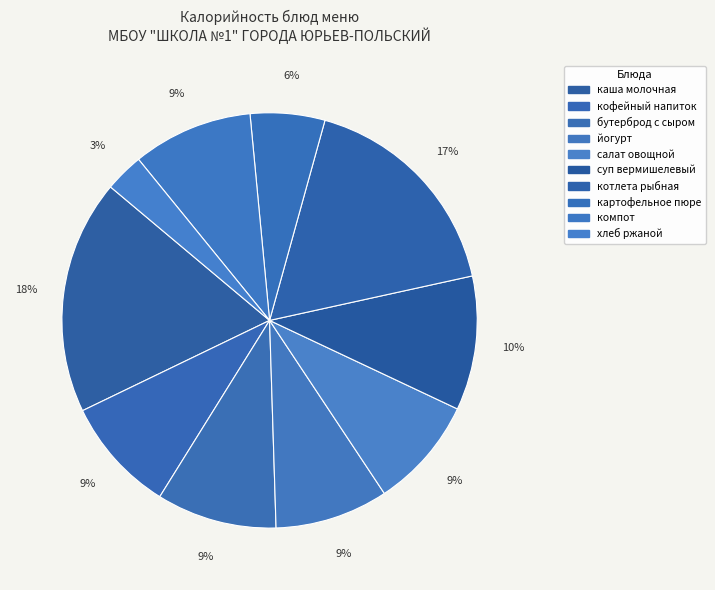

Count the number of slices in the pie.

10